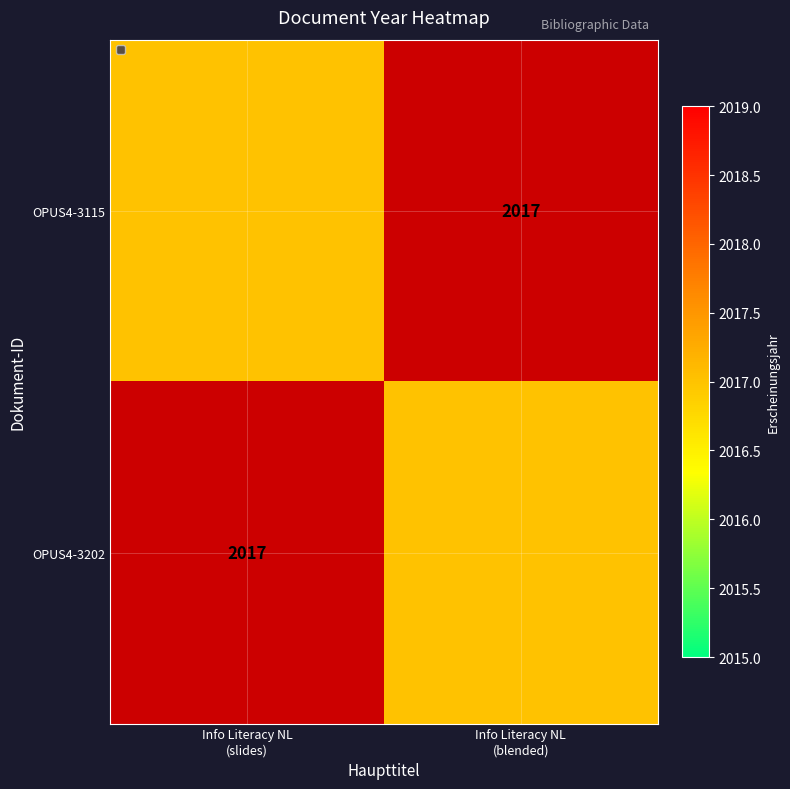

Rank the categories by OPUS4-3115 value from highest to lowest.

Info Literacy NL (slides), Info Literacy NL (blended)